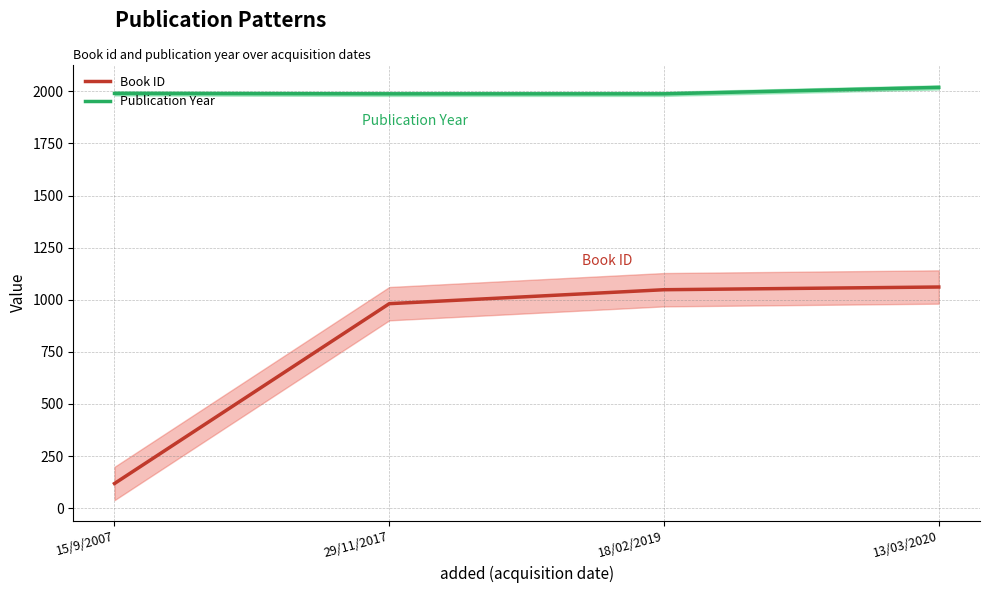

The Publication Year series shows 1027 at 29/11/2017. True or false?

False